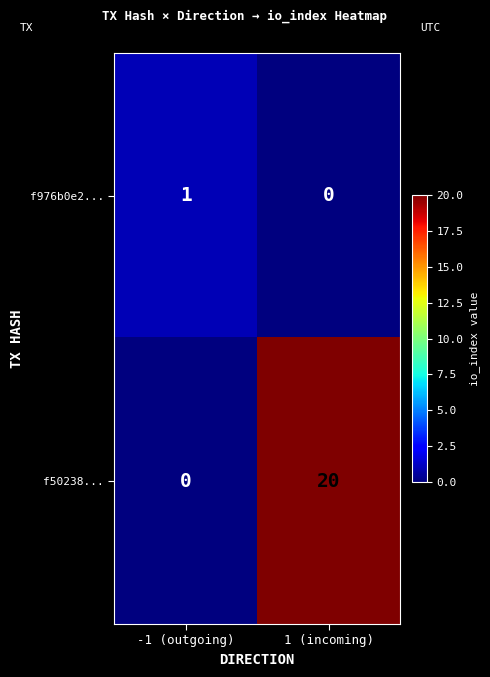

Reading left to right, list all the values displayed in this chart.

f976b0e2...: 1	0
f50238...: 0	20